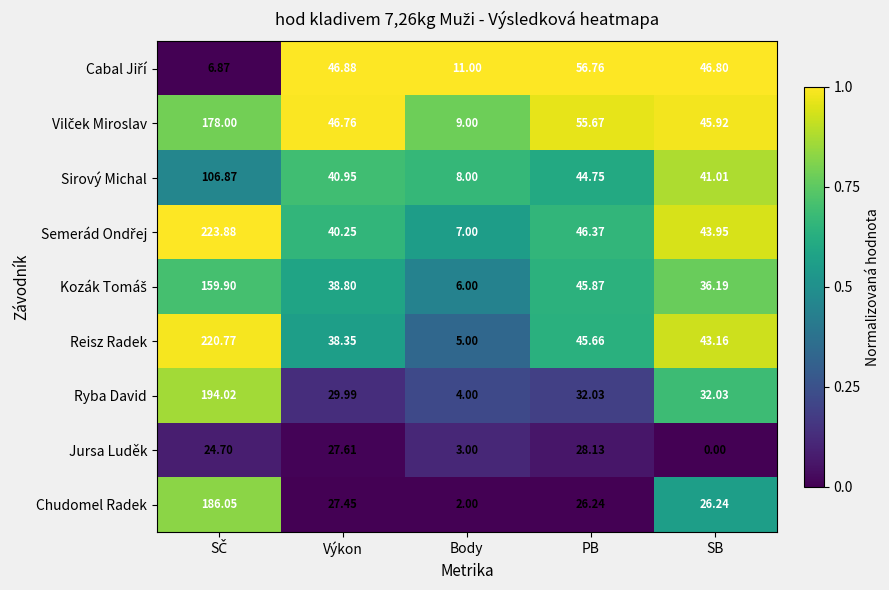

Which category has the lowest value in the Jursa Luděk series?

SB